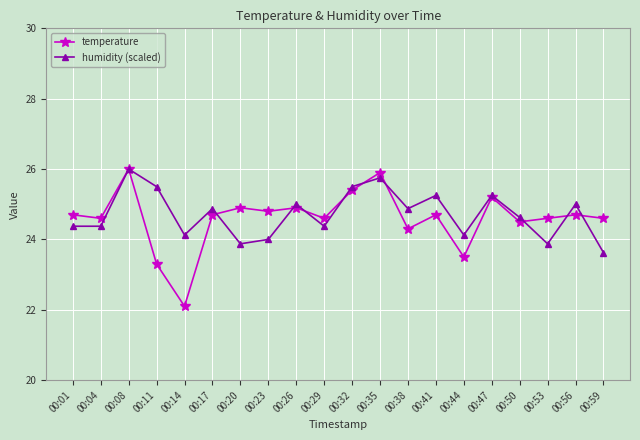

What value does the humidity (scaled) series have at 00:08?

26.0